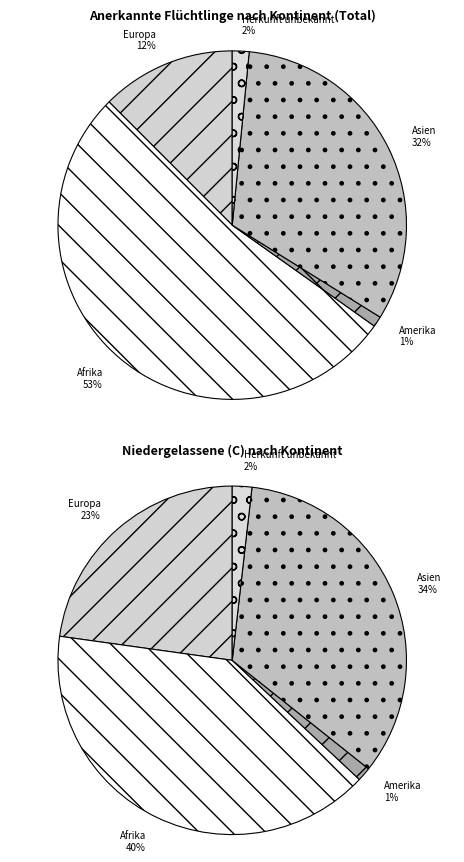

Is there a majority slice in this chart?

Yes